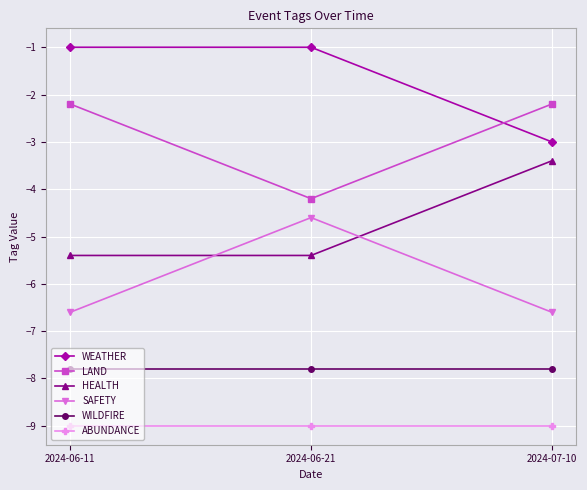

Which series has the largest total across all categories?

WEATHER